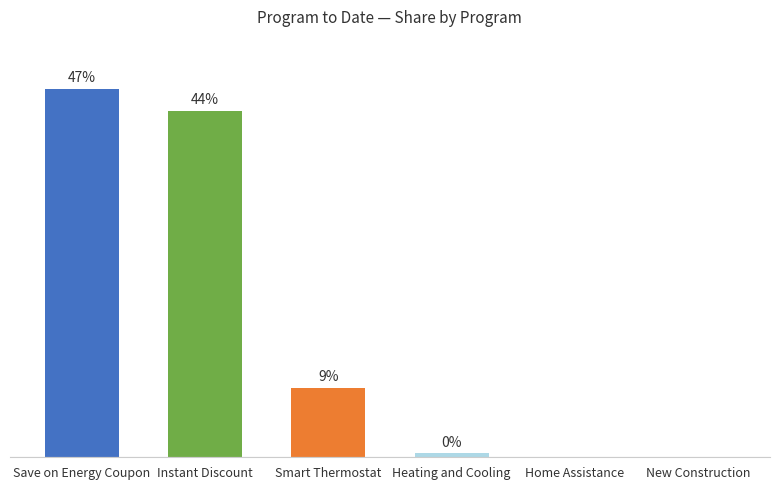

Between Instant Discount and Heating and Cooling, which is larger?

Instant Discount